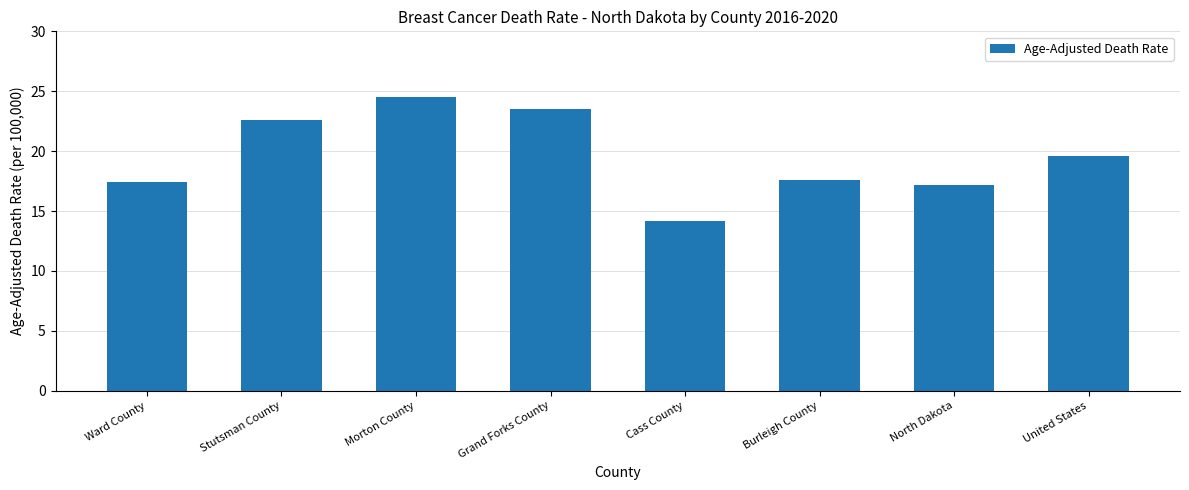

At which category does the chart reach its peak across all series?

Morton County